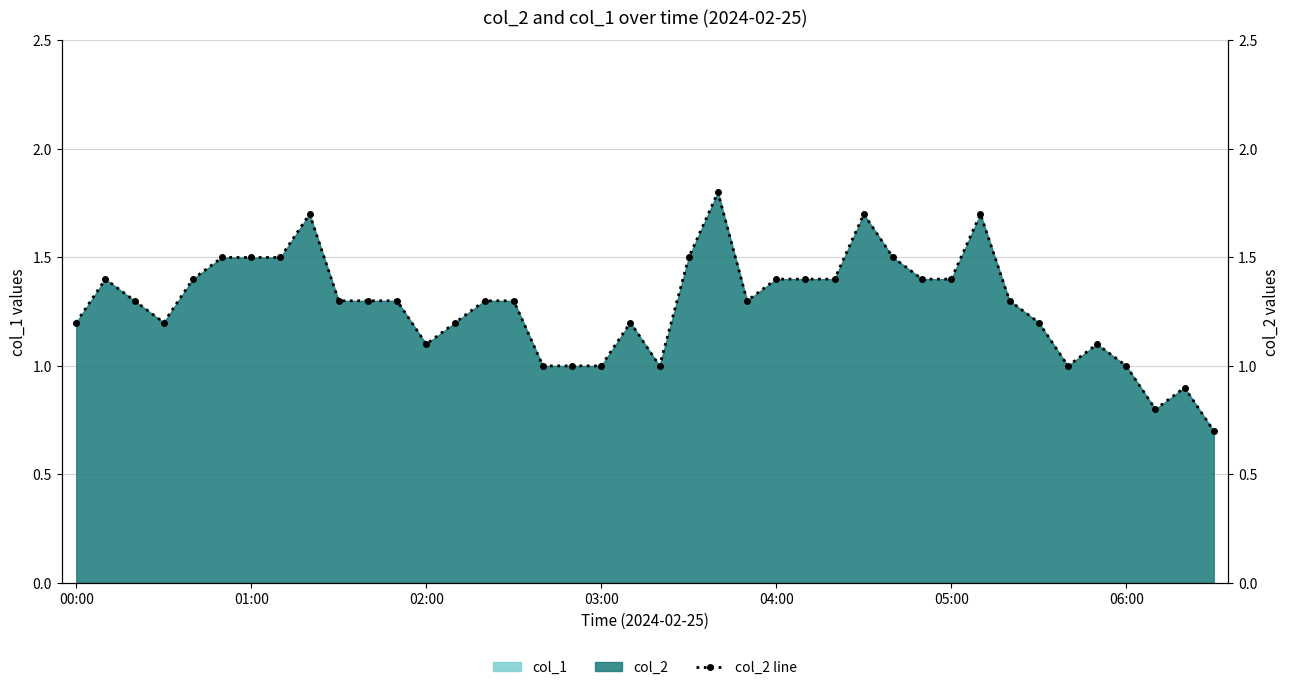

How many lines are shown in the chart?

1